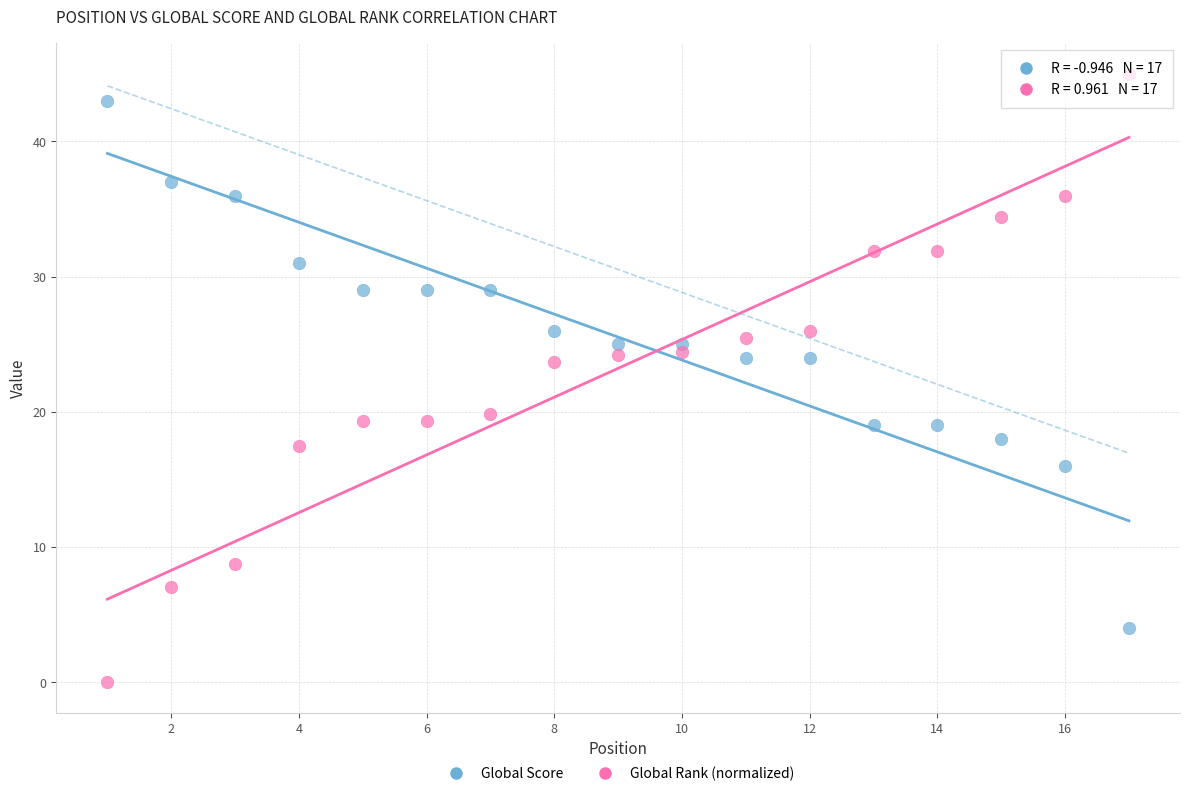

What are all the series names shown in the legend?

Global Score, Global Rank (normalized)